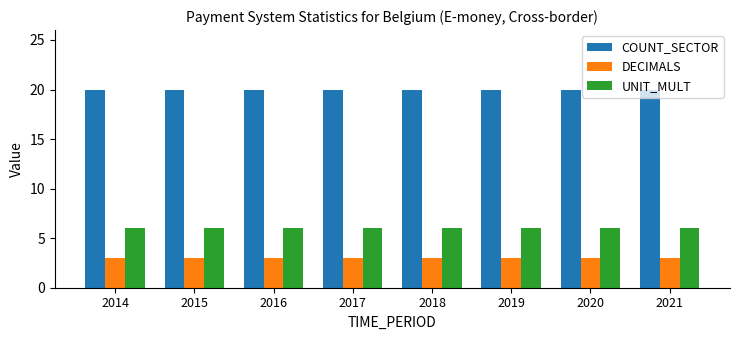

What is the spread (max minus min) of values at 2021?

17